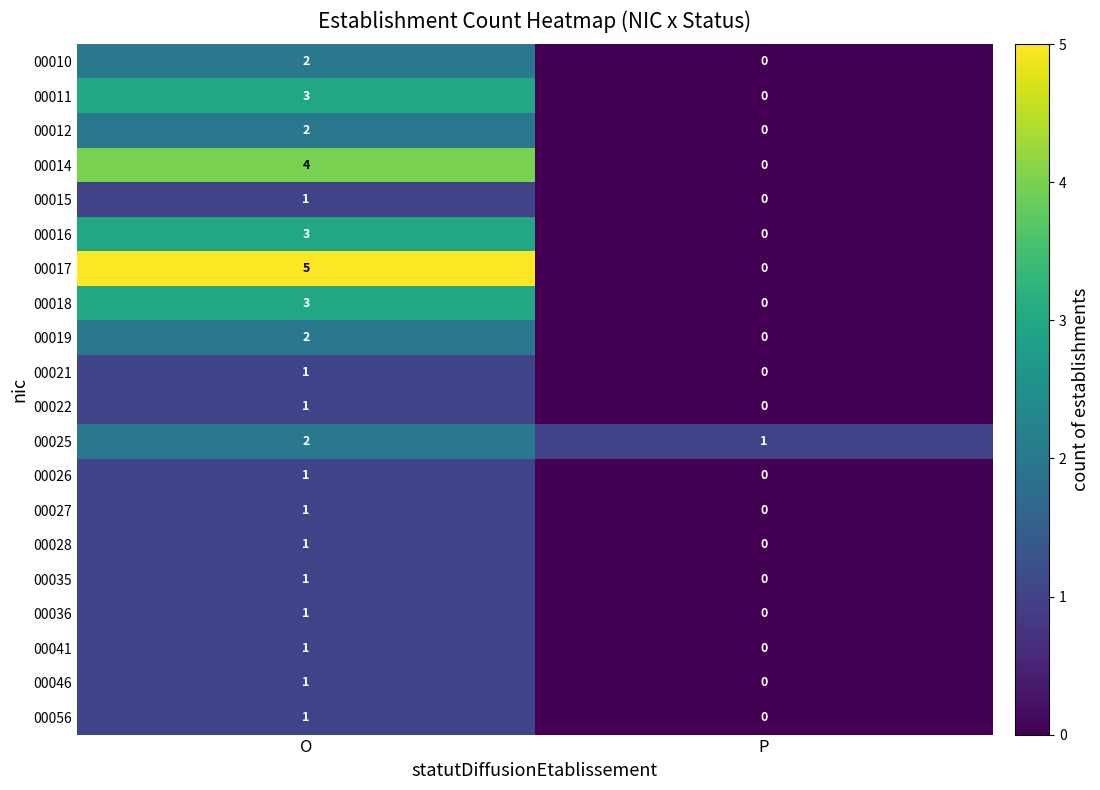

What is the total value across all series at O?

37